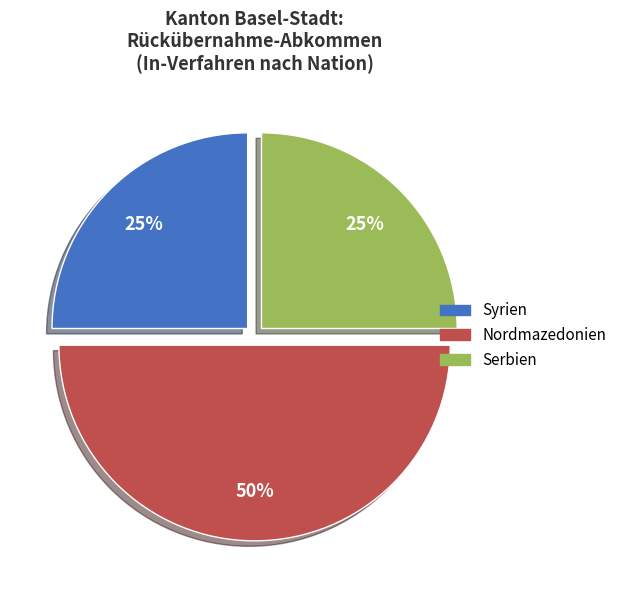

To the nearest percent, what is the difference between the largest and smallest slice percentages?

25%